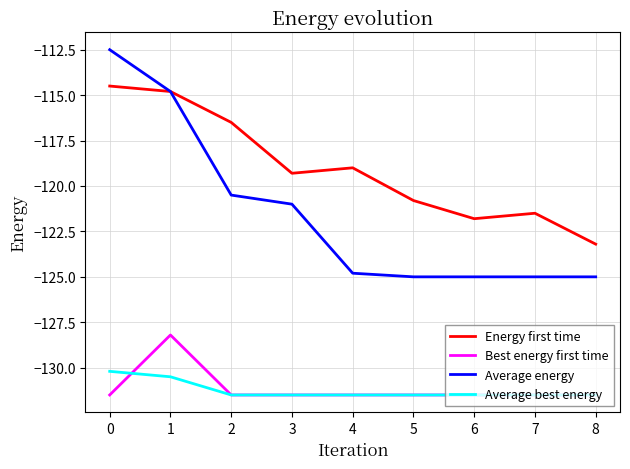

What is the difference between the second highest and minimum values in the Energy first time series?

8.4